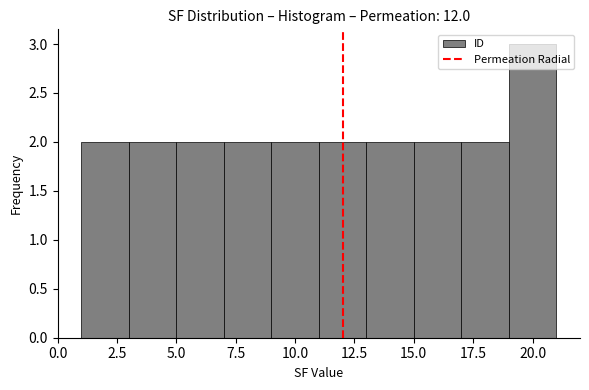

Reading left to right, transcribe this chart: for each bar, give the range it covers on the x-axis and its height. The values are not printed on the chart, so give them approximately, as read against the axis.

1 to 3: 2
3 to 5: 2
5 to 7: 2
7 to 9: 2
9 to 11: 2
11 to 13: 2
13 to 15: 2
15 to 17: 2
17 to 19: 2
19 to 21: 3